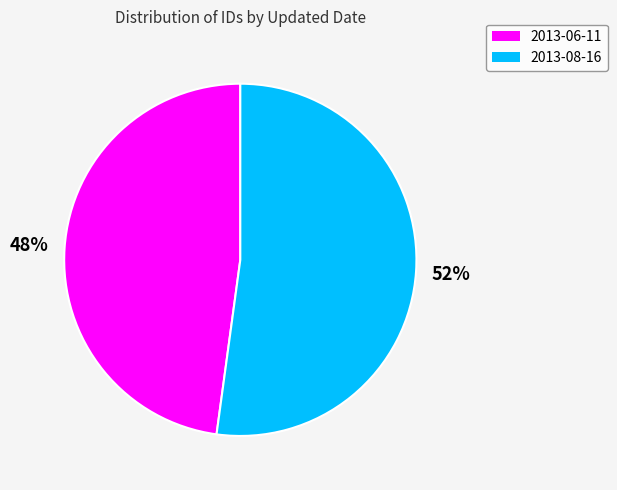

True or false: 2013-06-11 accounts for 48% of the total.

True